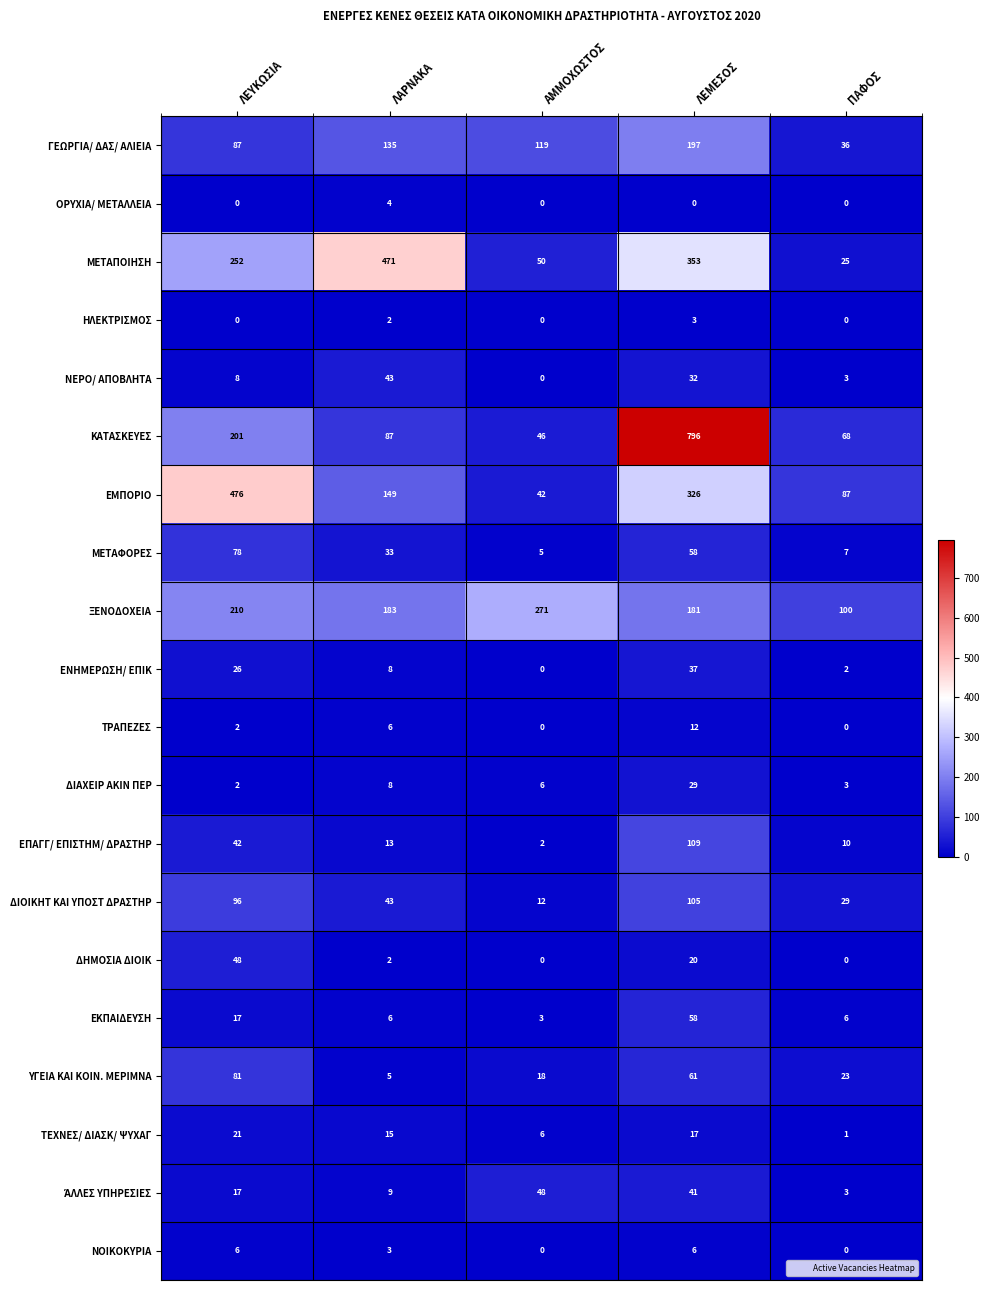

Count the number of data series in this chart.

20